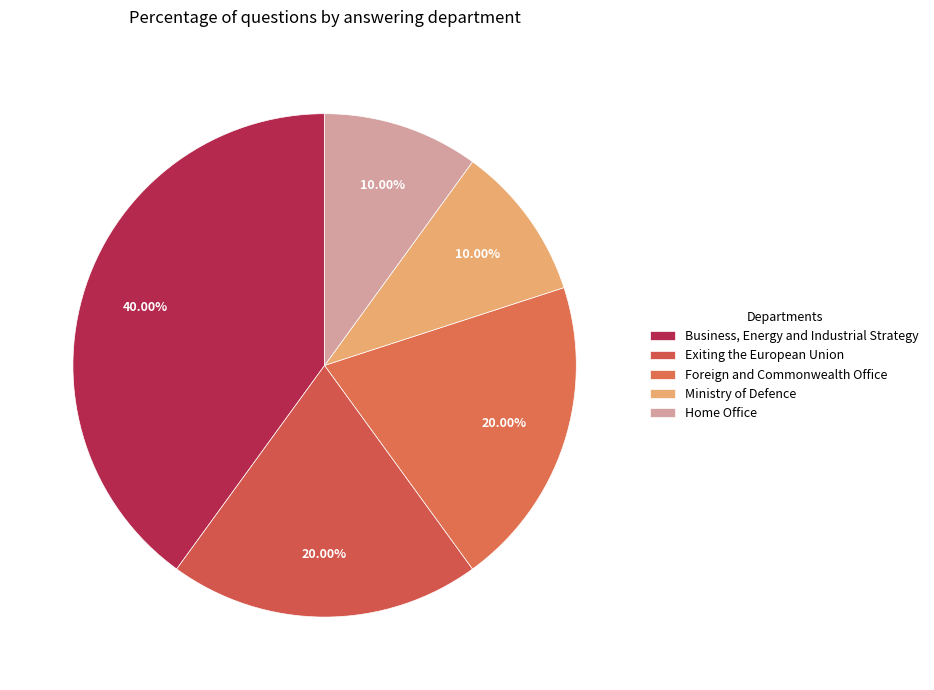

Rank the categories by value from highest to lowest.

Business, Energy and Industrial Strategy, Exiting the European Union, Foreign and Commonwealth Office, Ministry of Defence, Home Office